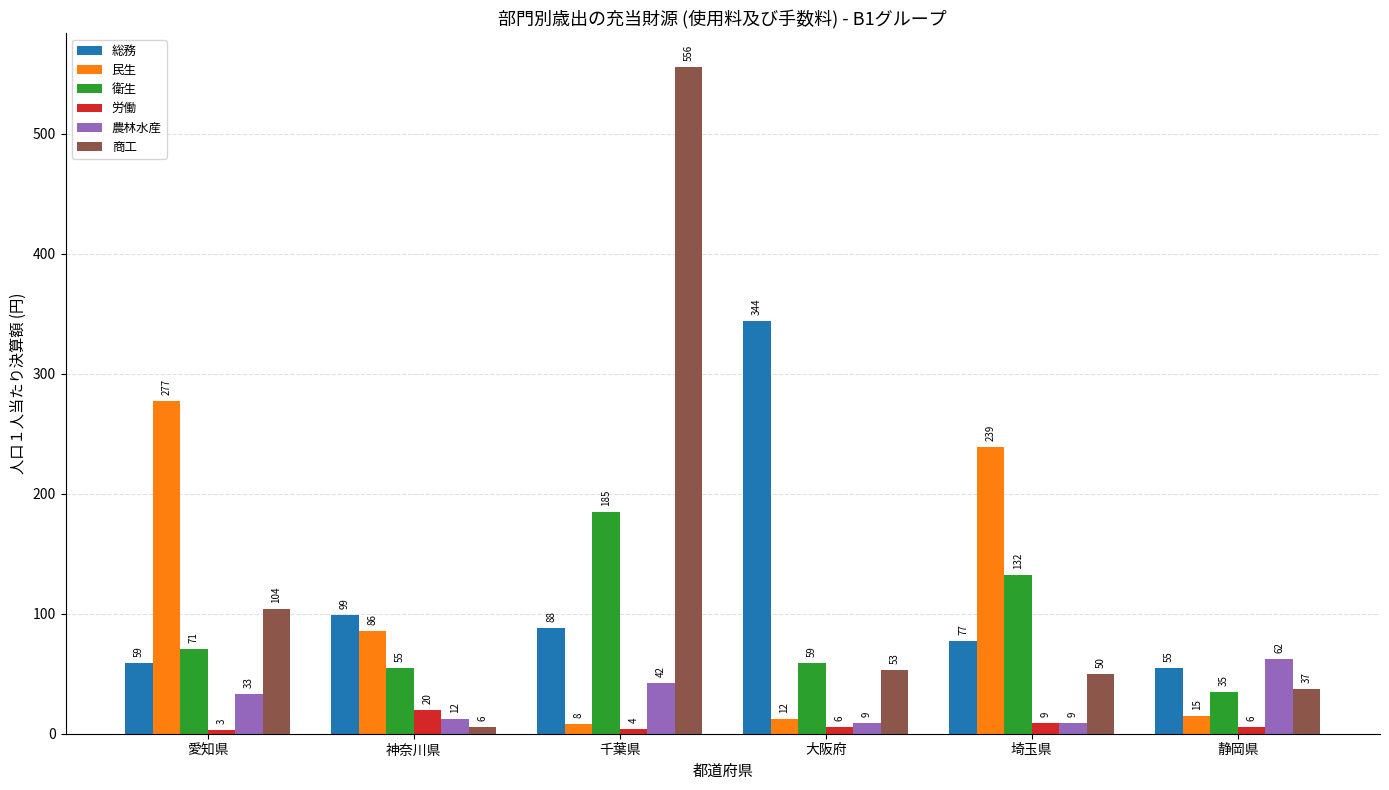

Reading left to right, extract all data points from this chart.

総務: 愛知県=59	神奈川県=99	千葉県=88	大阪府=344	埼玉県=77	静岡県=55
民生: 愛知県=277	神奈川県=86	千葉県=8	大阪府=12	埼玉県=239	静岡県=15
衛生: 愛知県=71	神奈川県=55	千葉県=185	大阪府=59	埼玉県=132	静岡県=35
労働: 愛知県=3	神奈川県=20	千葉県=4	大阪府=6	埼玉県=9	静岡県=6
農林水産: 愛知県=33	神奈川県=12	千葉県=42	大阪府=9	埼玉県=9	静岡県=62
商工: 愛知県=104	神奈川県=6	千葉県=556	大阪府=53	埼玉県=50	静岡県=37